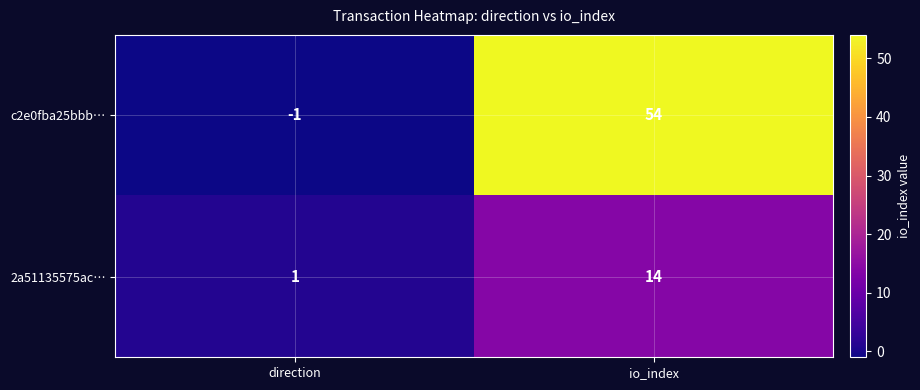

At which label does c2e0fba25bbb… reach its minimum?

direction